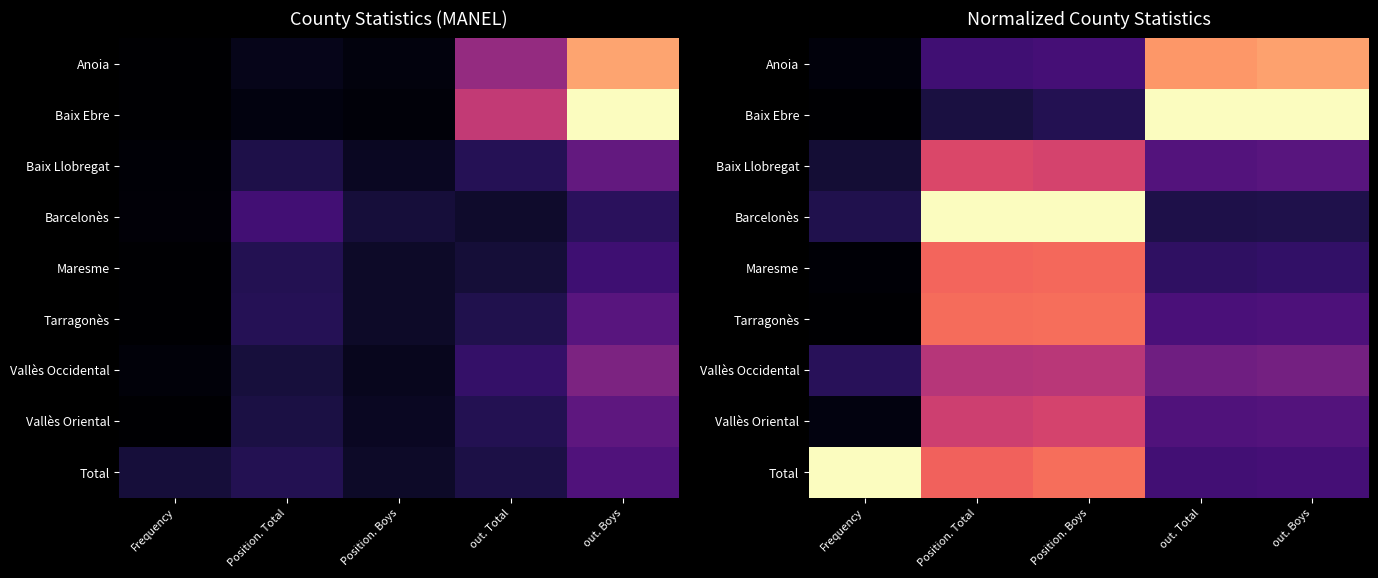

Which has a higher value, Frequency or Position. Boys?

Position. Boys